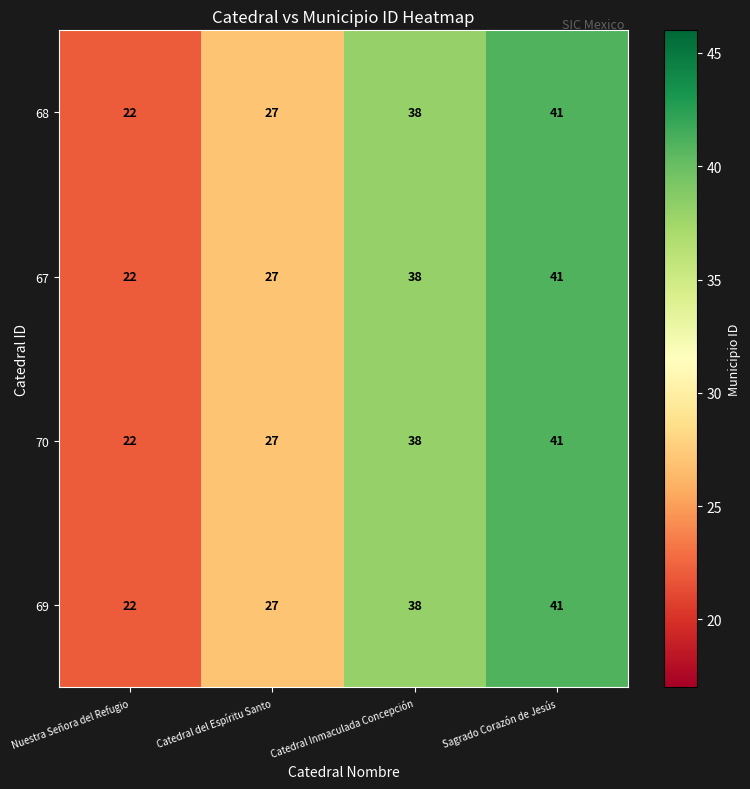

List the labels in order of 67 value, largest first.

Sagrado Corazón de Jesús, Catedral Inmaculada Concepción, Catedral del Espíritu Santo, Nuestra Señora del Refugio